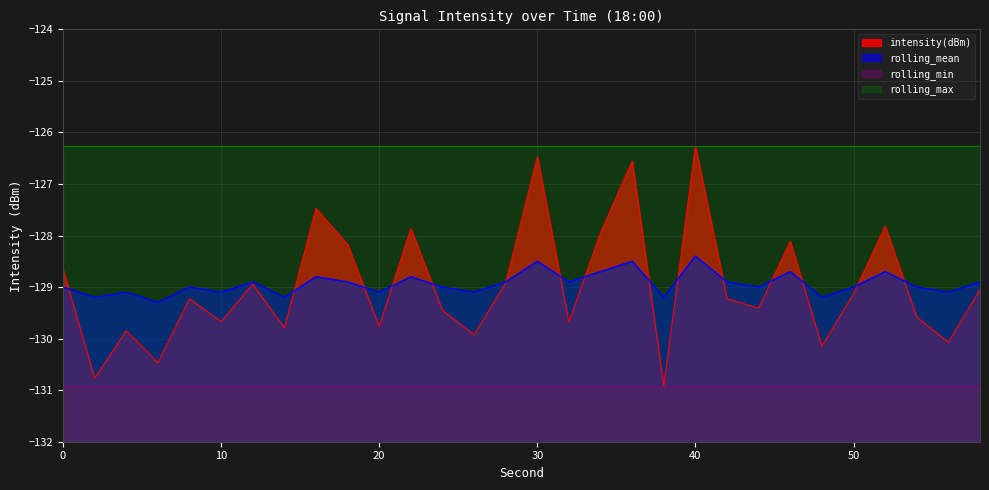

The value of intensity(dBm) at 6 is -130.5. True or false?

True